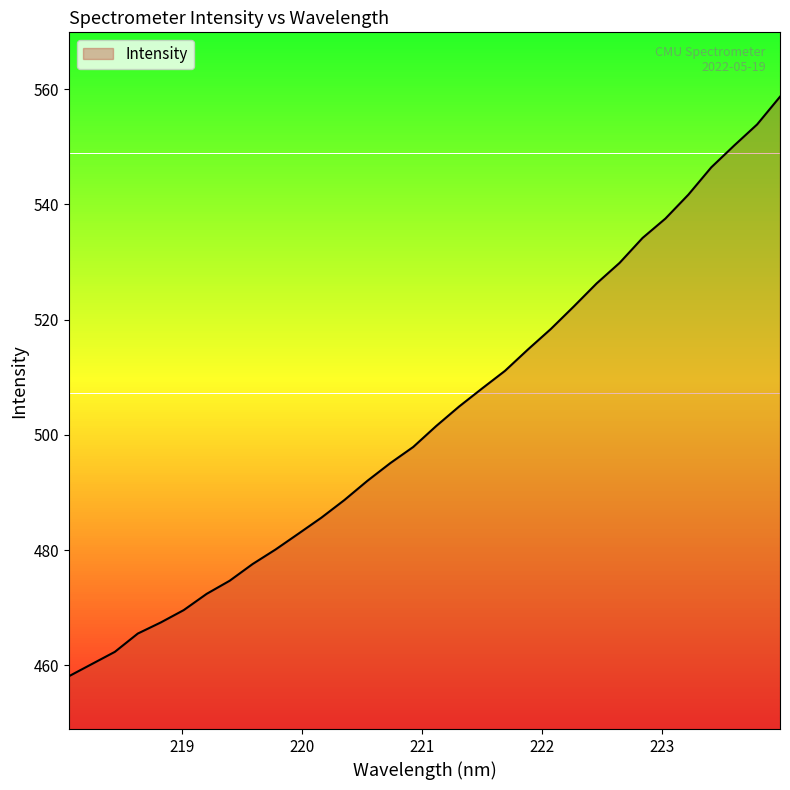

Where does the data first go above 501?

221.1174